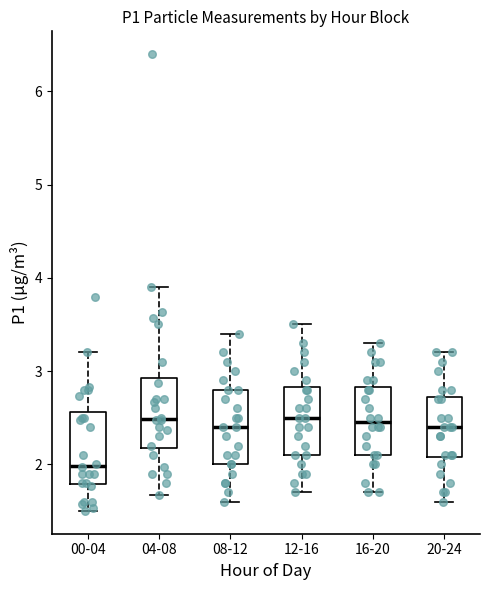

Reading left to right, transcribe this box plot: for each box, give where its median line is, the range the box spans, and where its two whiskers end, as read against the y-axis. The values are not printed on the chart, so give them approximately, as read against the axis.

00-04: median 2.0, box 1.8 to 2.6, whiskers 1.5 to 3.2
04-08: median 2.5, box 2.2 to 2.9, whiskers 1.7 to 3.9
08-12: median 2.4, box 2.0 to 2.8, whiskers 1.6 to 3.4
12-16: median 2.5, box 2.1 to 2.8, whiskers 1.7 to 3.5
16-20: median 2.5, box 2.1 to 2.8, whiskers 1.7 to 3.3
20-24: median 2.4, box 2.1 to 2.7, whiskers 1.6 to 3.2